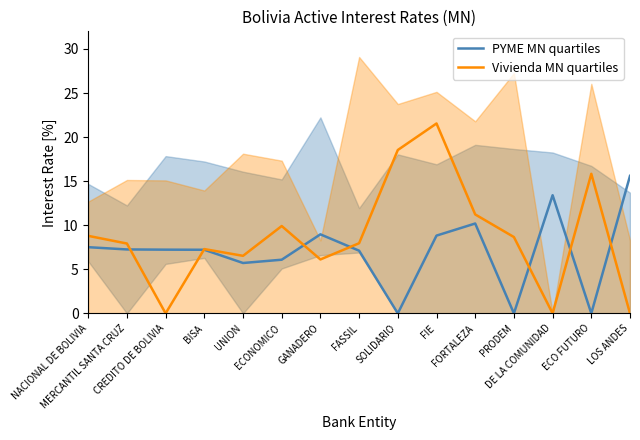

Does the chart display data point markers on the line(s)?

No